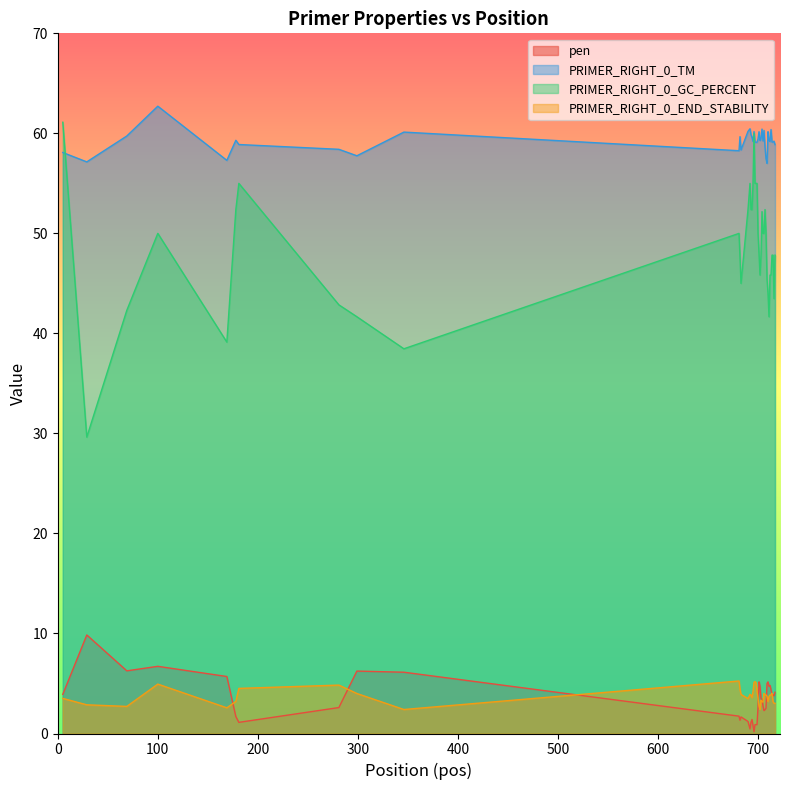

Which series has the largest total across all categories?

PRIMER_RIGHT_0_TM